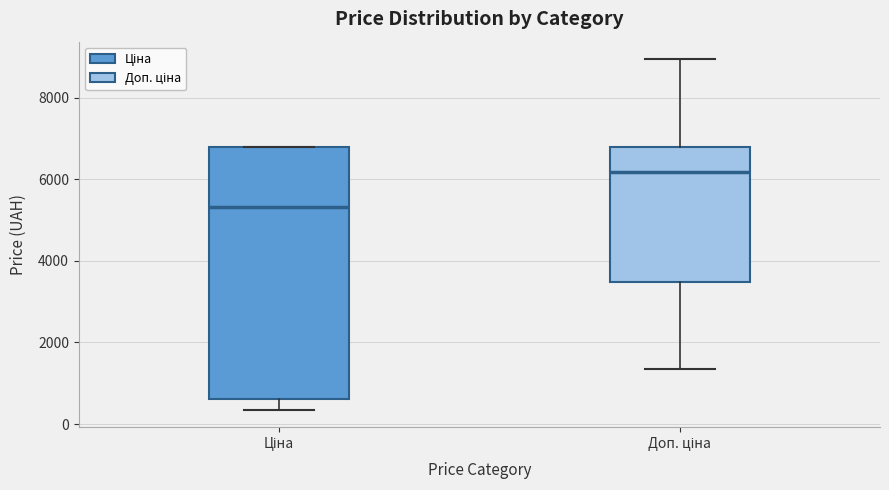

Reading left to right, transcribe this box plot: for each box, give where its median line is, the range the box spans, and where its two whiskers end, as read against the y-axis. The values are not printed on the chart, so give them approximately, as read against the axis.

Ціна: median 5400, box 600 to 6800, whiskers 400 to 6800
Доп. ціна: median 6200, box 3400 to 6800, whiskers 1400 to 9000